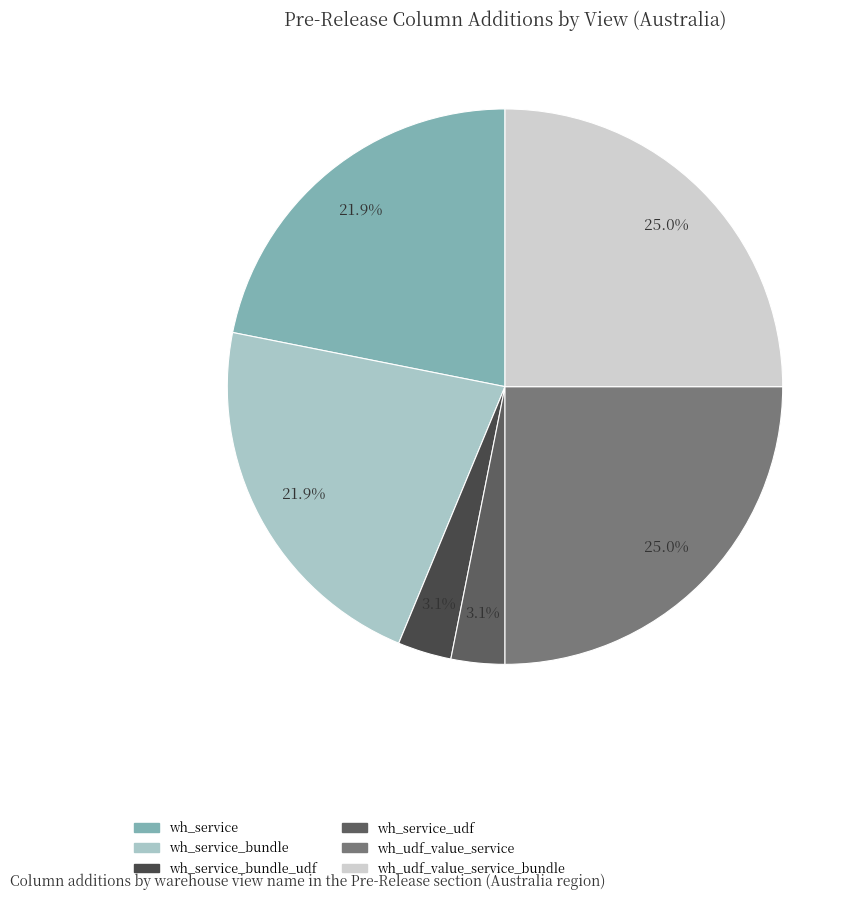

Count the number of slices in the pie.

6